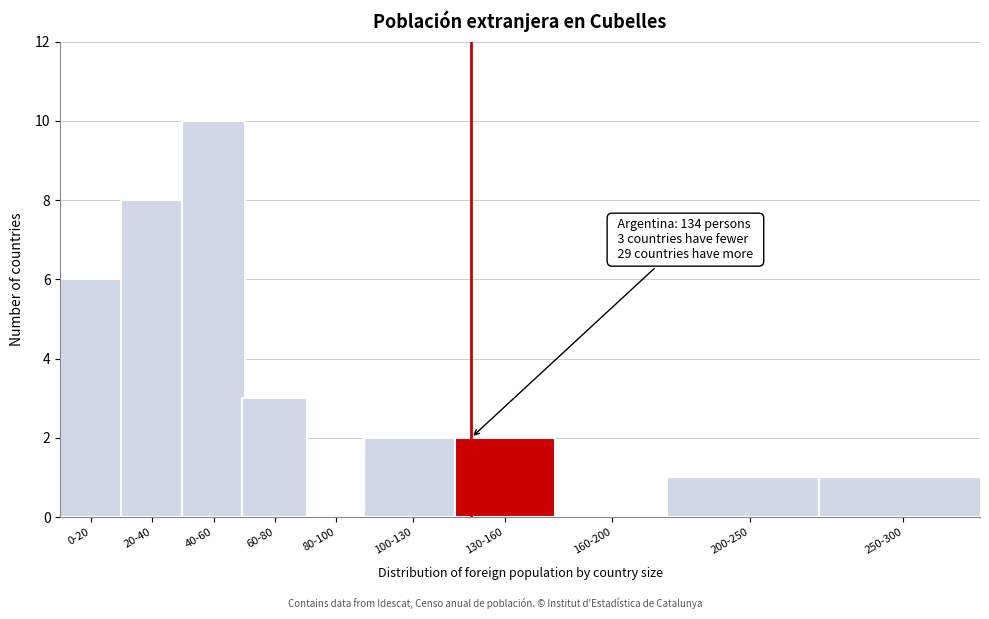

Reading left to right, list all the values displayed in this chart.

0-20=6	20-40=8	40-60=10	60-80=3	80-100=0	100-130=2	130-160=2	160-200=0	200-250=1	250-300=1